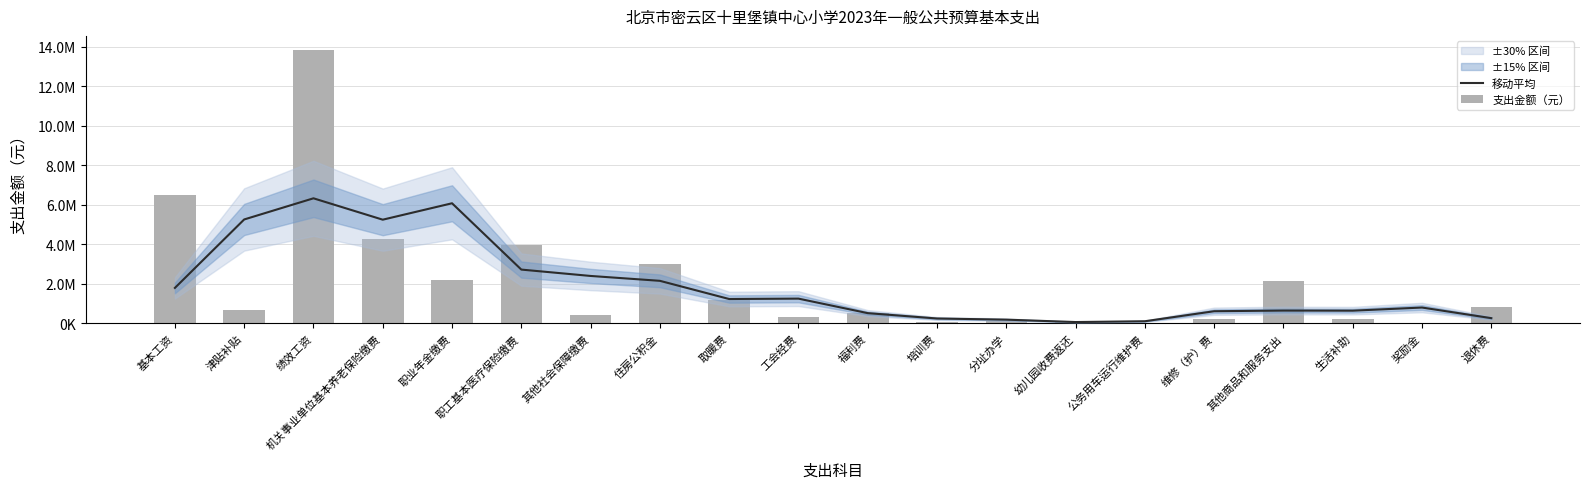

At which label does 移动平均 reach its peak?

绩效工资